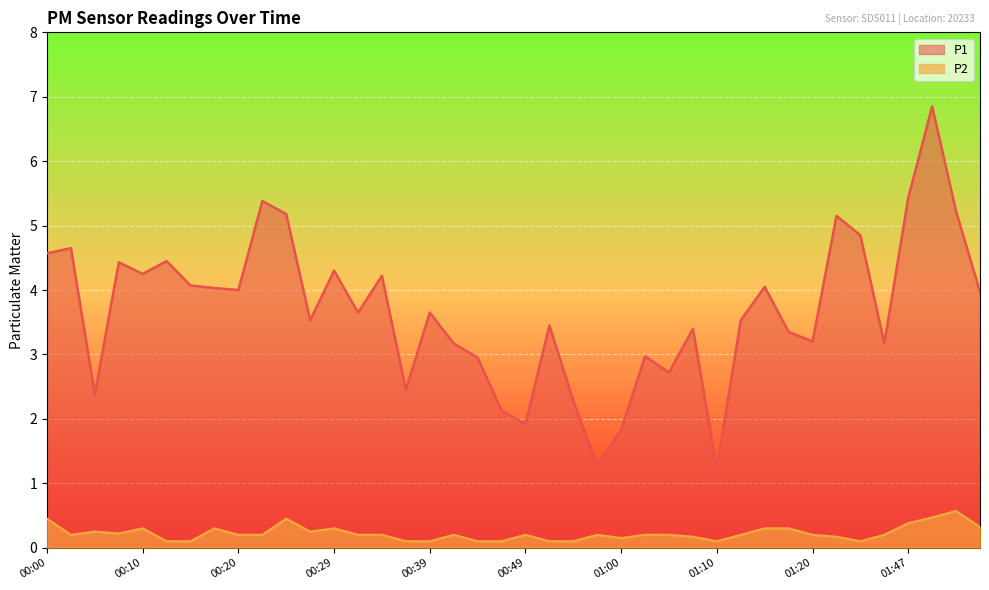

What are all the series names shown in the legend?

P1, P2